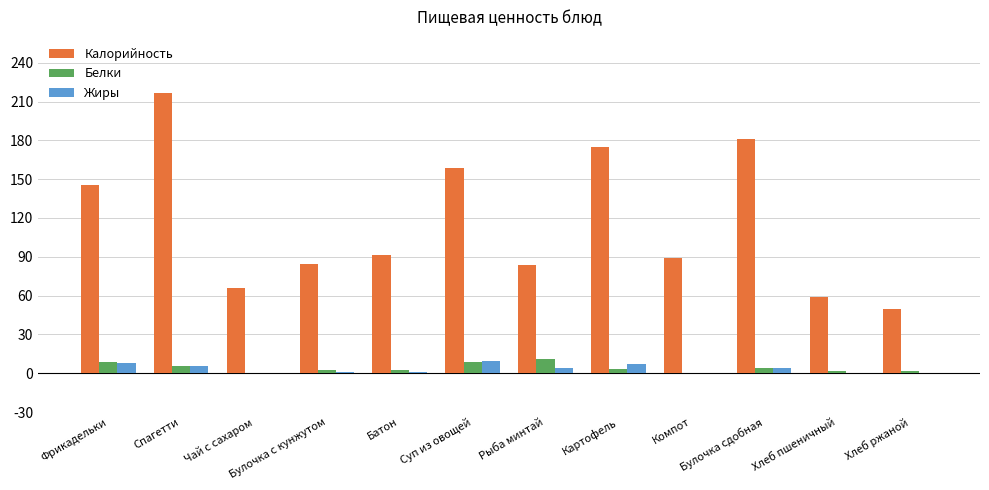

What is the difference between the Белки values at Суп из овощей and Компот?

8.5